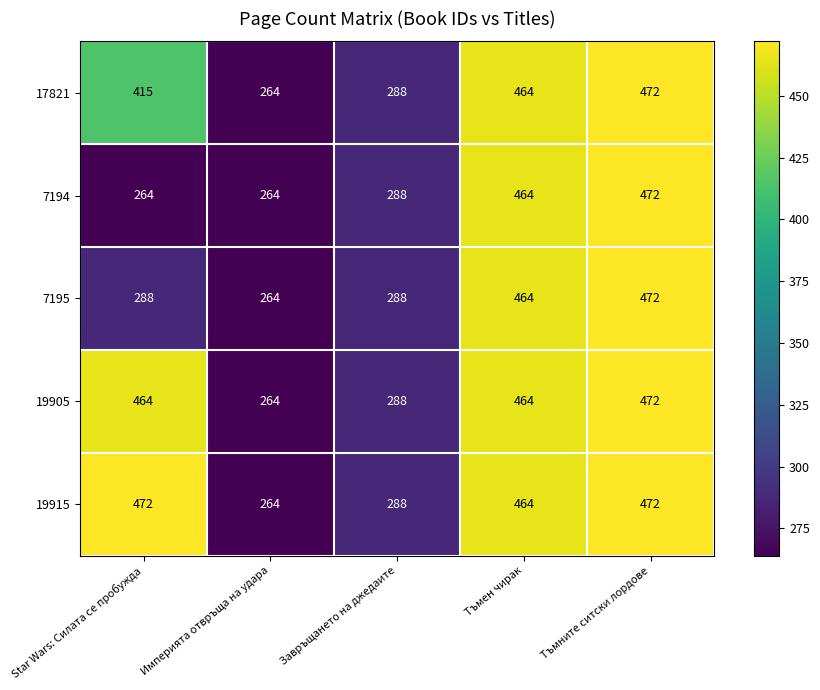

What is the sum of the 7194 values at Тъмен чирак and Империята отвръща на удара?

728